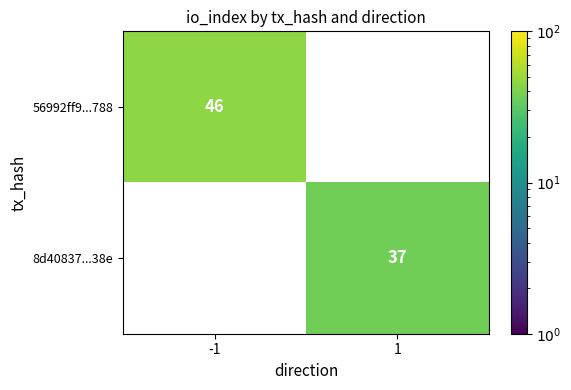

Is it true that 56992ff9...788 equals 46 at -1?

True